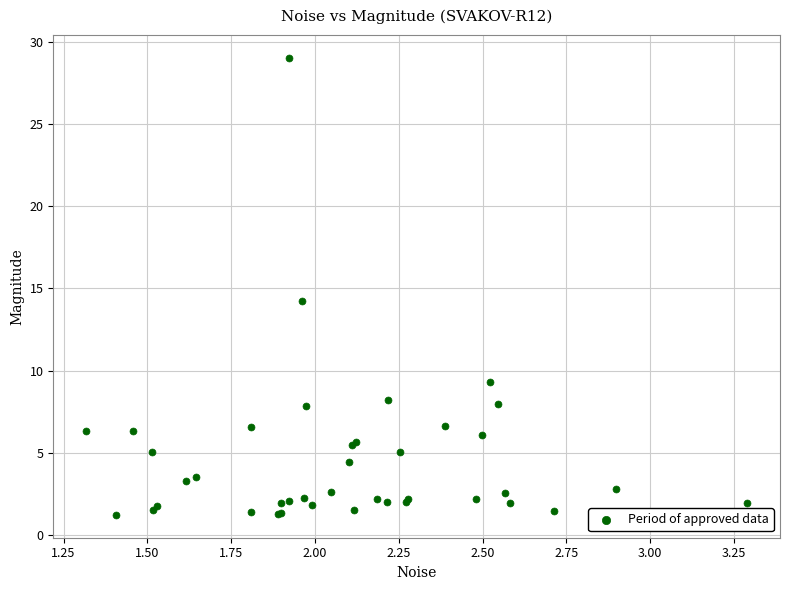

What Y value in the scatter plot is closest to 15?

14.3